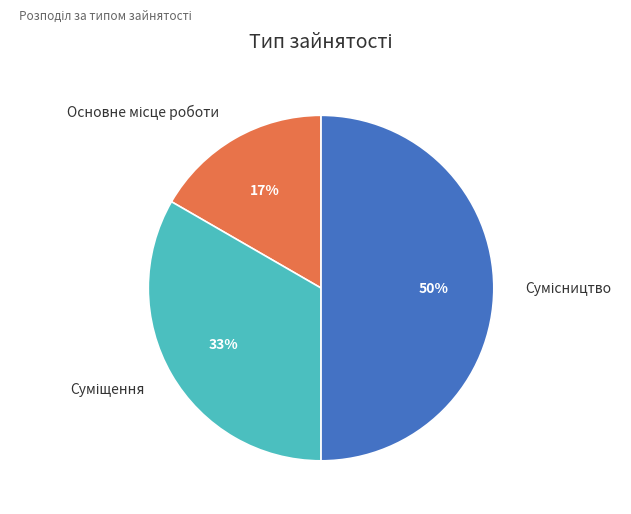

To the nearest percent, what is the difference between the largest and smallest slice percentages?

33%